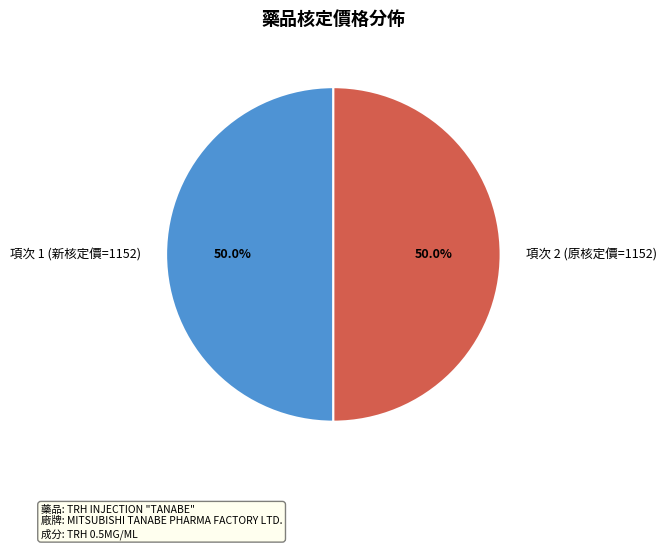

Approximately how many times larger is the value at 項次 1 (新核定價=1152) compared to 項次 2 (原核定價=1152)?

1.0